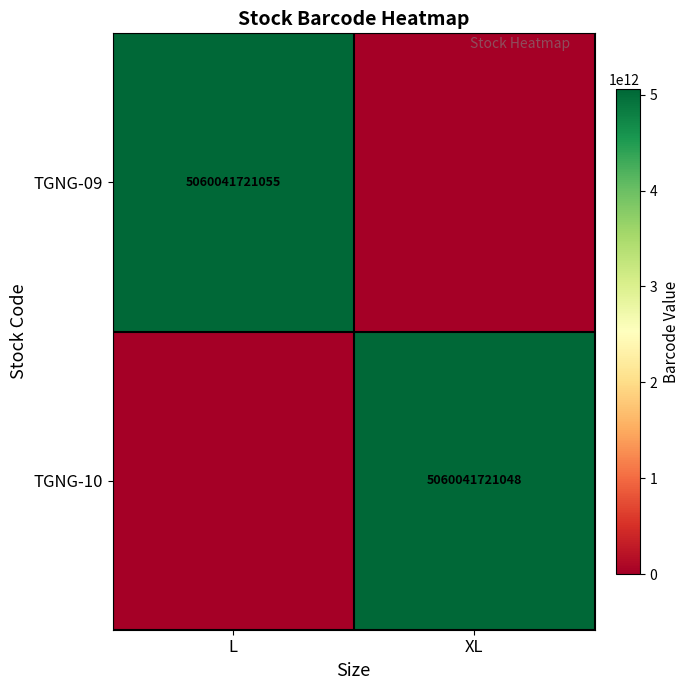

Is it true that TGNG-10 equals 3513289019305 at XL?

False